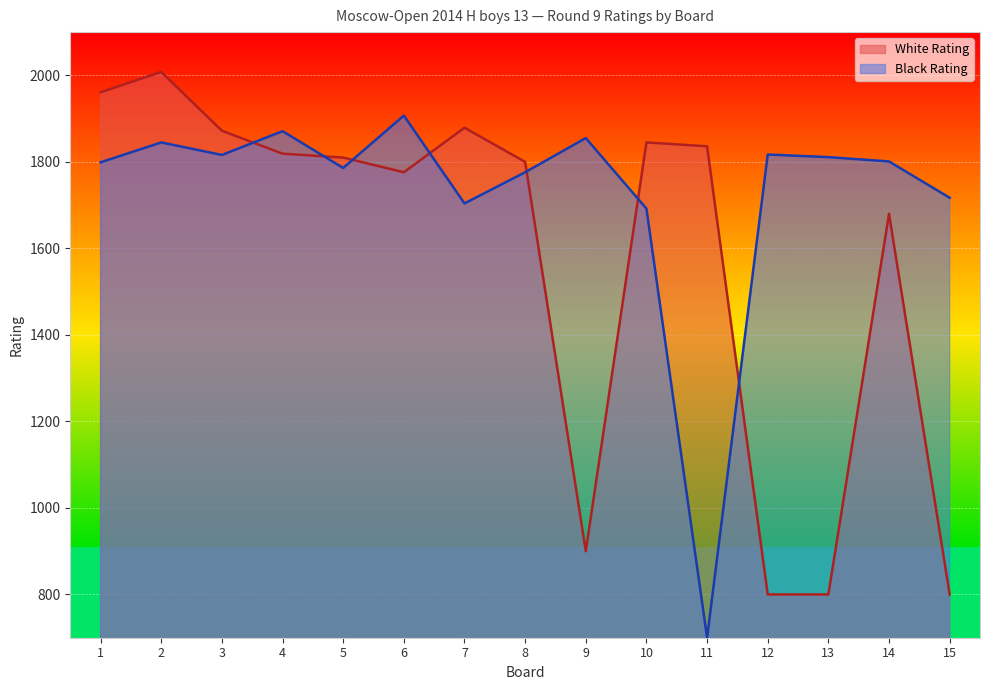

Is it true that White Rating equals 1253 at 13?

False